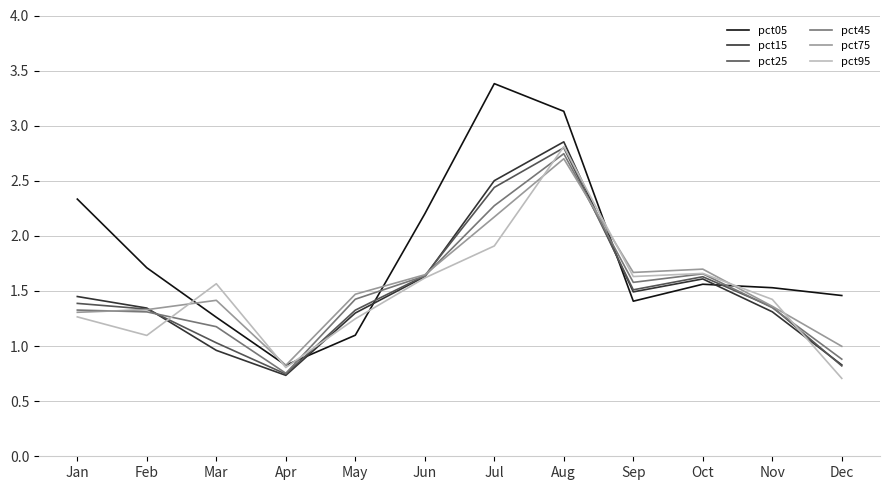

The value of pct05 at Feb is 2.8. True or false?

False